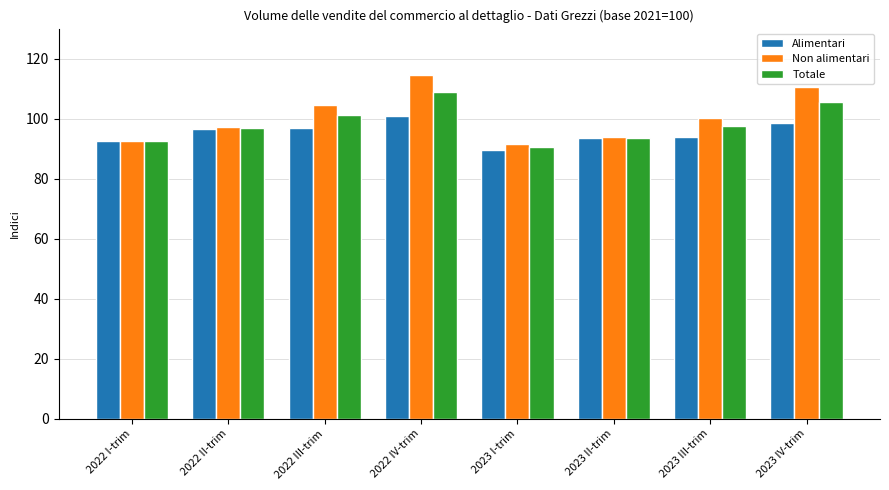

How many data points in Alimentari are above 96?

4